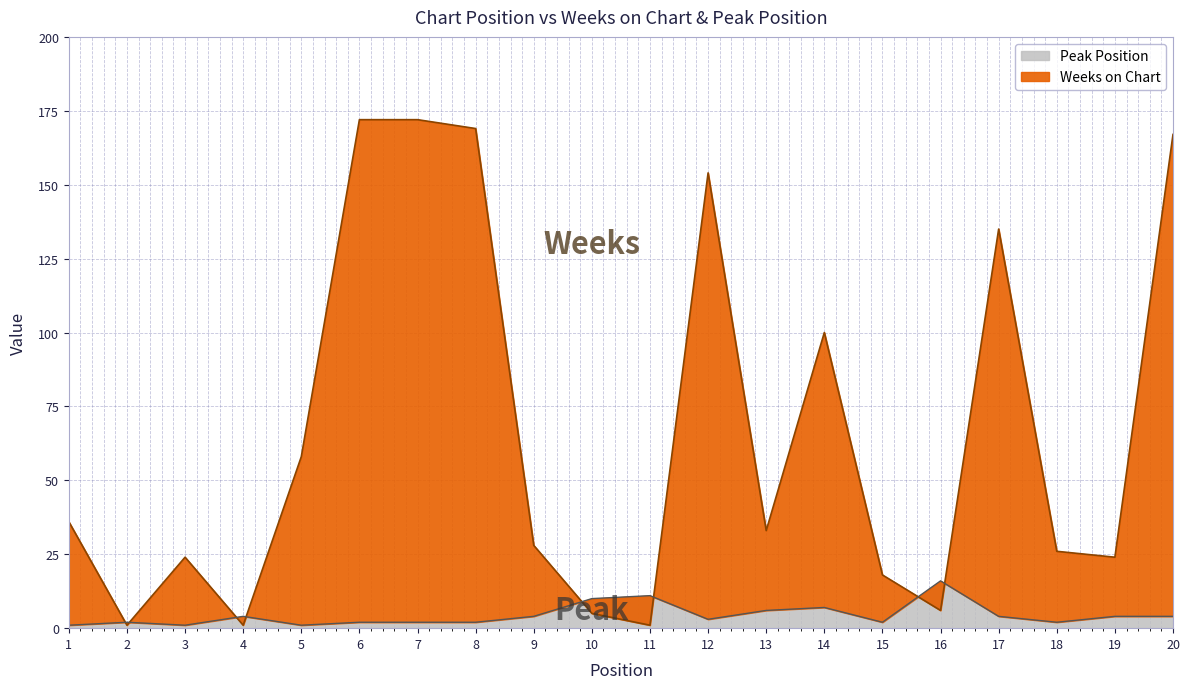

At how many categories does at least one series exceed 97?

7